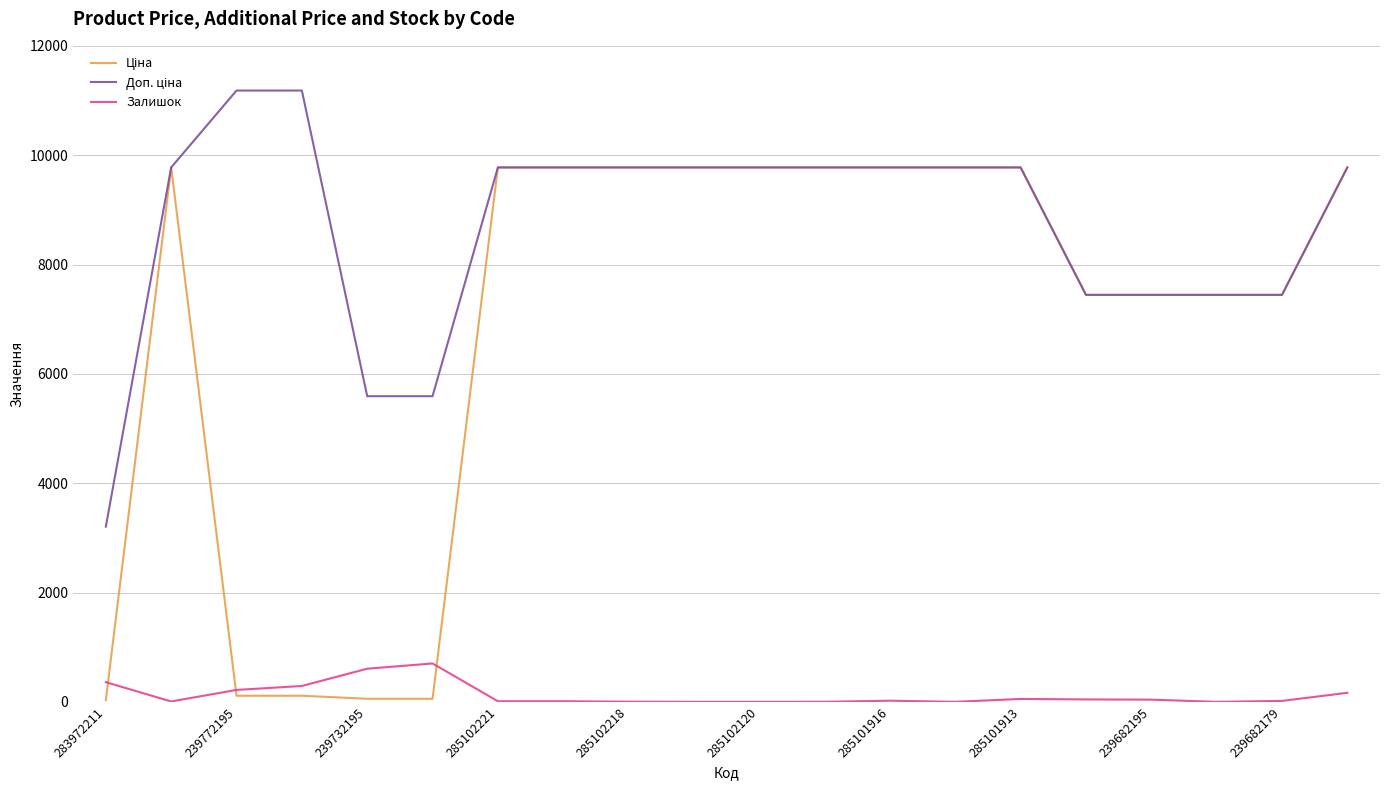

What is the maximum value for Залишок?

702.0